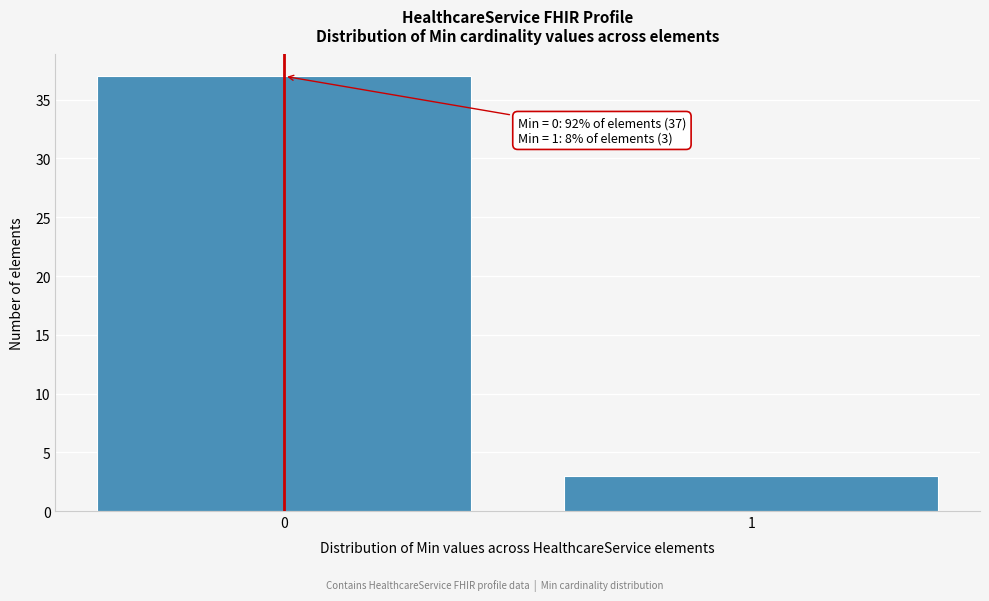

Reading left to right, list all the values displayed in this chart.

0=37	1=3